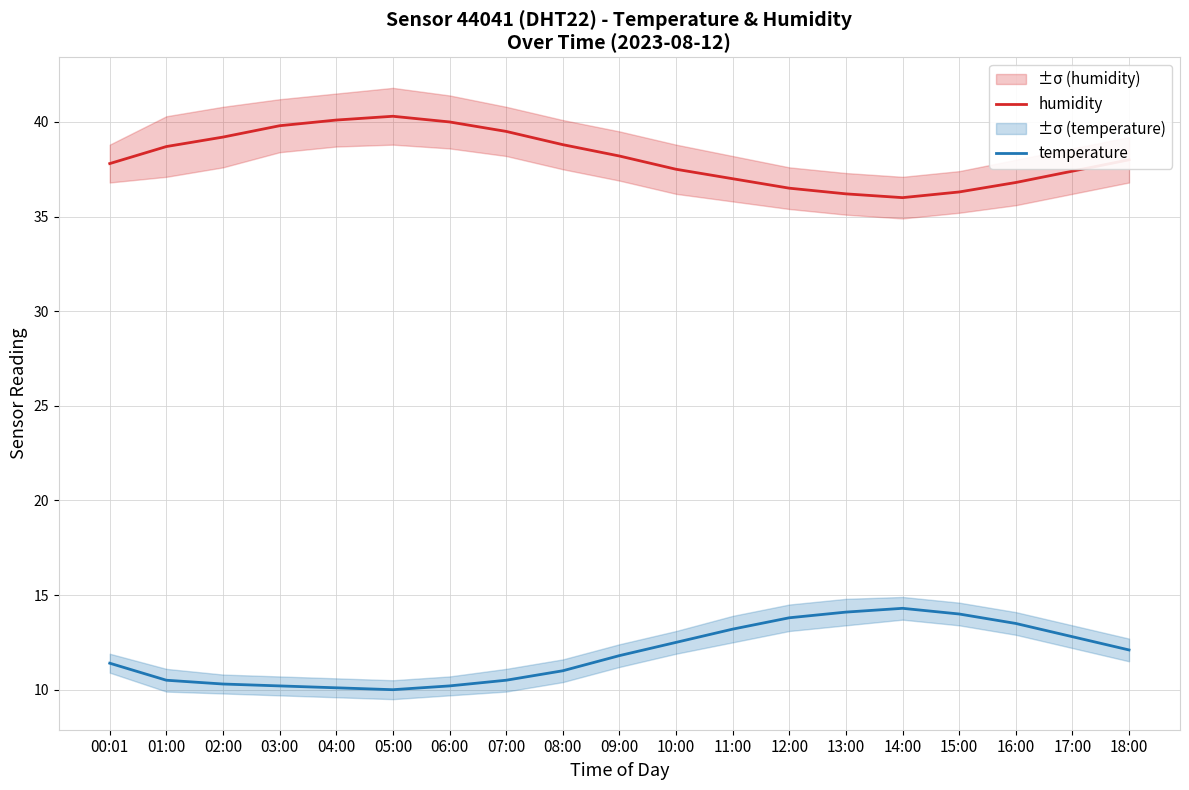

Where is the first local maximum for temperature?

14:00